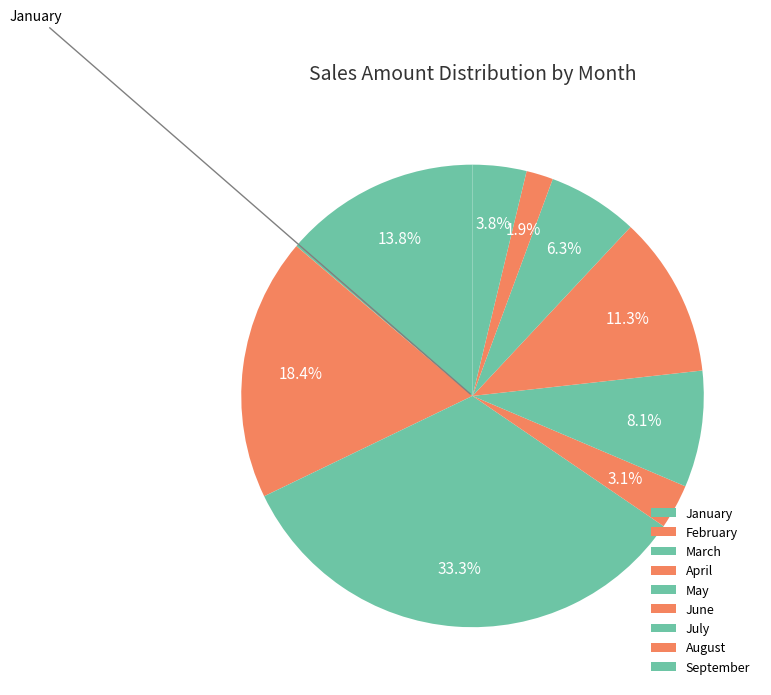

To the nearest percent, what percentage of the pie is June?

11%